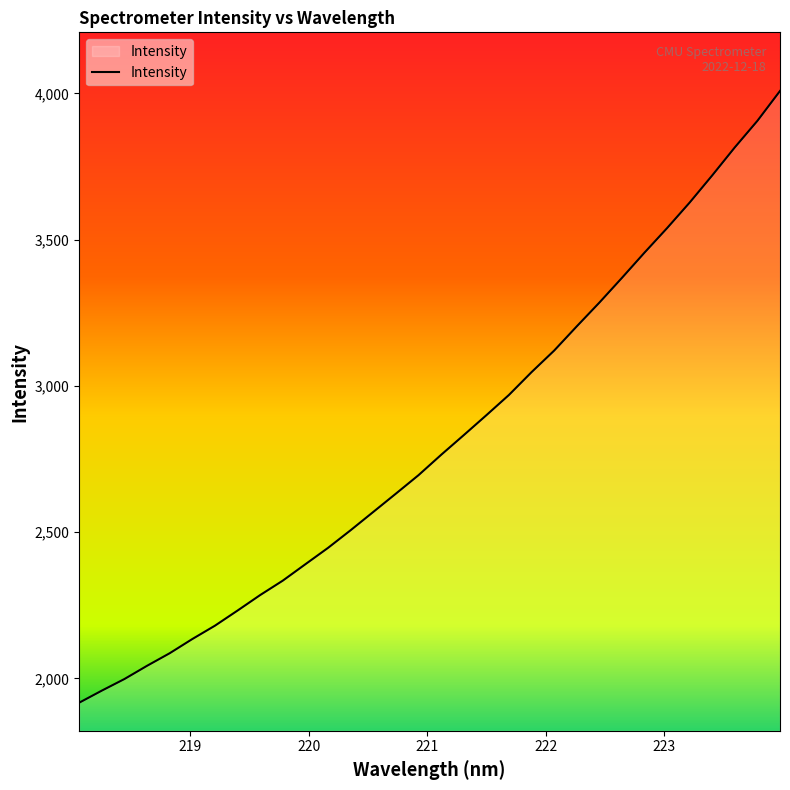

Reading left to right, list all the values displayed in this chart.

1917.2	1958.5	1998.1	2043.4	2086.3	2134.8	2180.5	2232.2	2285.2	2334.5	2390.6	2446.5	2506.8	2569.3	2631.8	2694.9	2764.4	2831.6	2899.7	2969.1	3047.0	3120.7	3203.5	3284.6	3369.2	3455.6	3539.4	3626.8	3719.7	3815.5	3906.2	4008.2